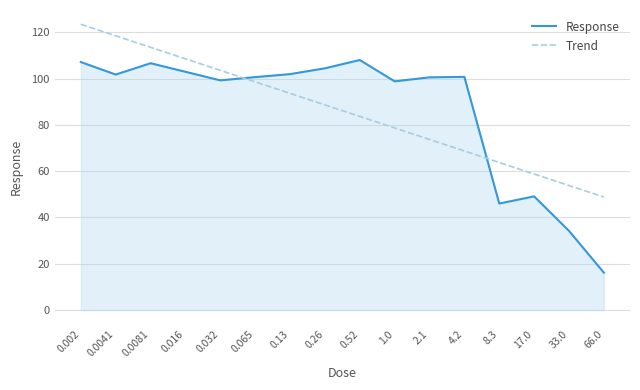

What position from the left is 0.13?

7